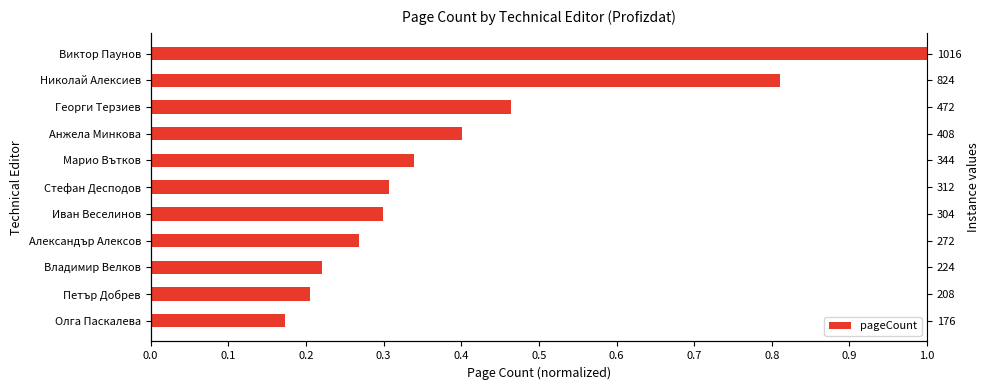

Does the chart contain stacked bars?

No